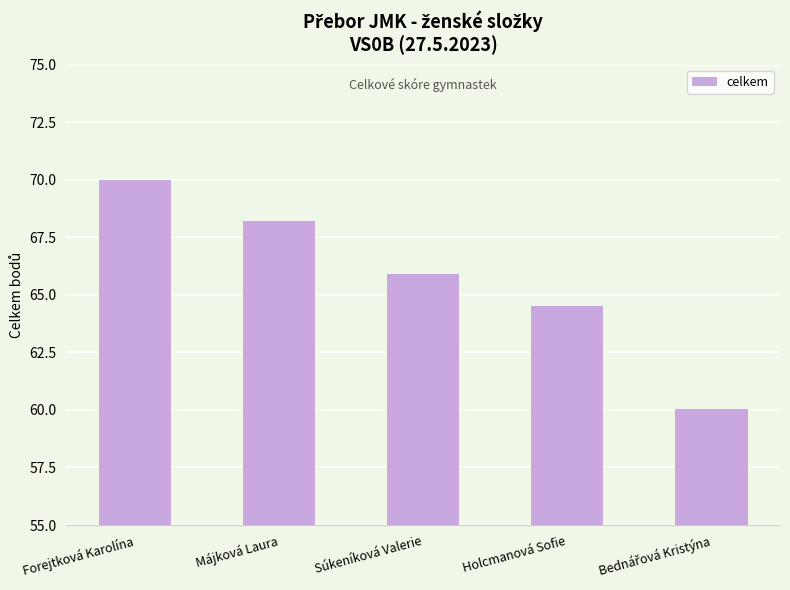

Does the chart contain stacked bars?

No